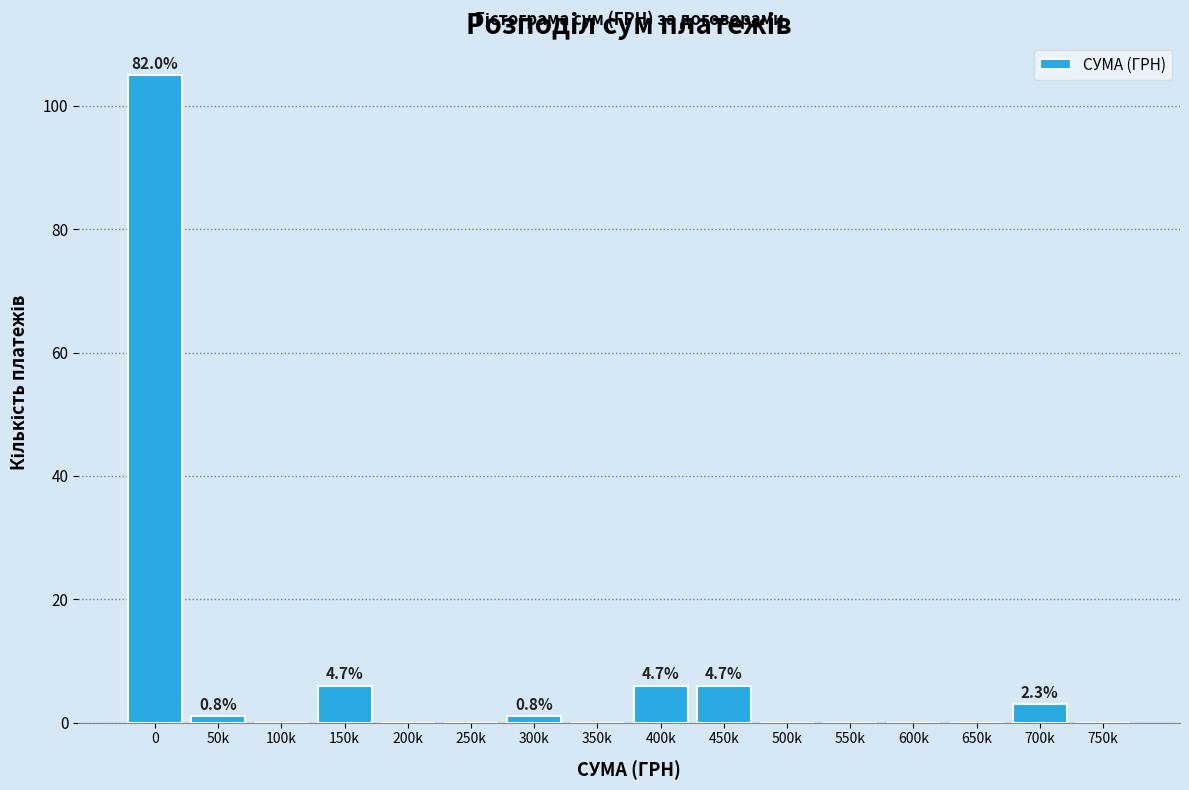

Reading left to right, extract all data points from this chart.

0=105	50k=1	100k=0	150k=6	200k=0	250k=0	300k=1	350k=0	400k=6	450k=6	500k=0	550k=0	600k=0	650k=0	700k=3	750k=0